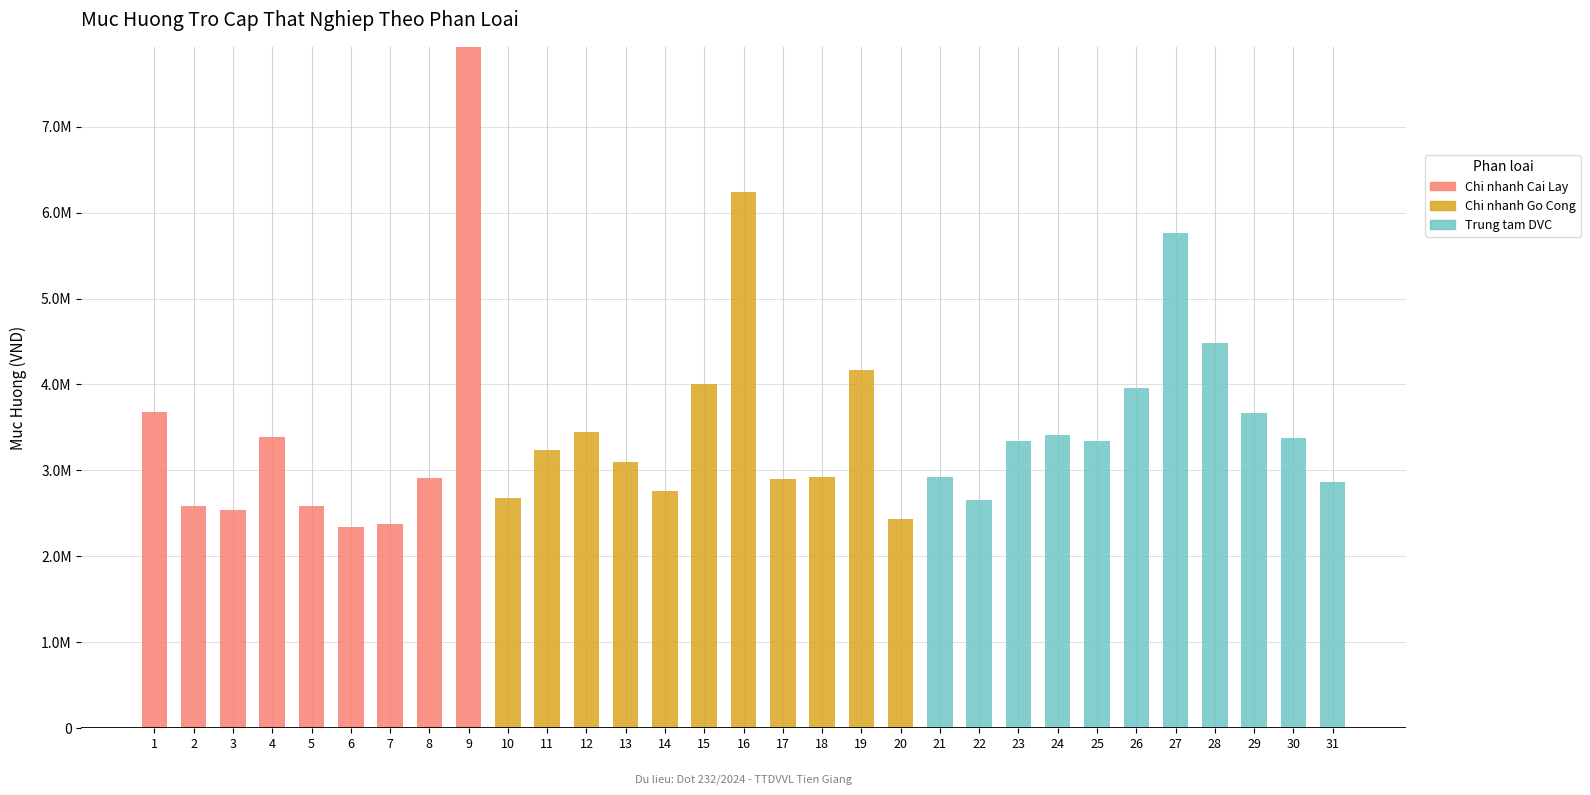

Between 31 and 8, which is larger?

8